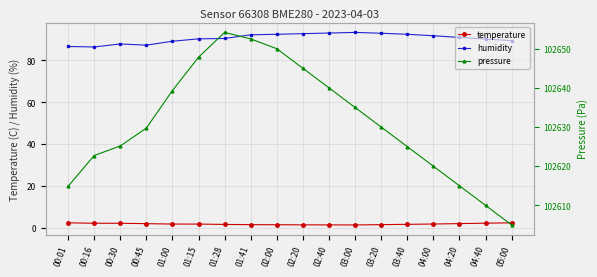

Is this an area chart (filled region under the line)?

No